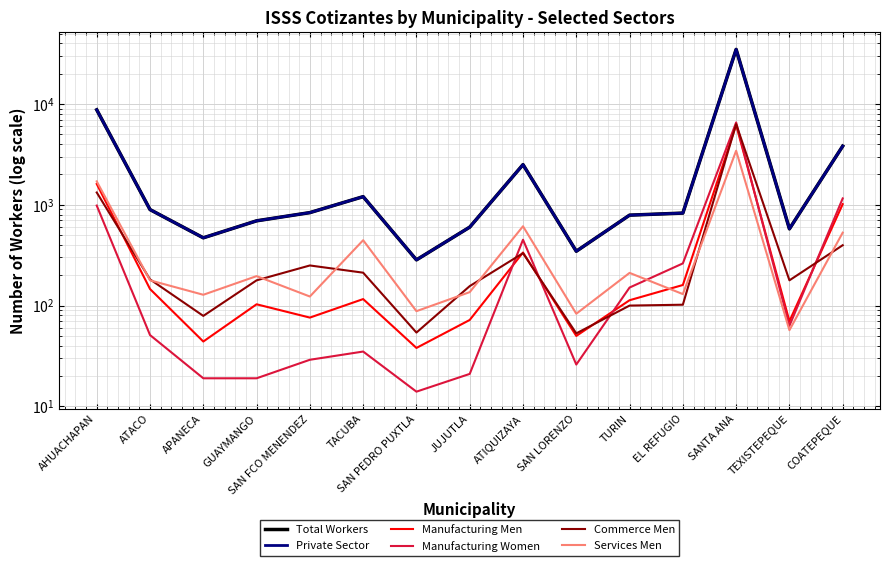

True or false: Manufacturing Men and Total Workers cross at least once.

False